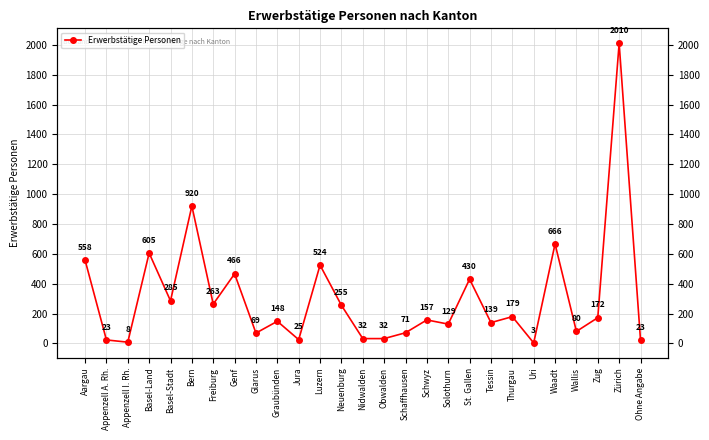

Reading left to right, extract all data points from this chart.

Aargau=558	Appenzell A. Rh.=23	Appenzell I. Rh.=8	Basel-Land=605	Basel-Stadt=285	Bern=920	Freiburg=263	Genf=466	Glarus=69	Graubünden=148	Jura=25	Luzern=524	Neuenburg=255	Nidwalden=32	Obwalden=32	Schaffhausen=71	Schwyz=157	Solothurn=129	St. Gallen=430	Tessin=139	Thurgau=179	Uri=3	Waadt=666	Wallis=80	Zug=172	Zürich=2010	Ohne Angabe=23